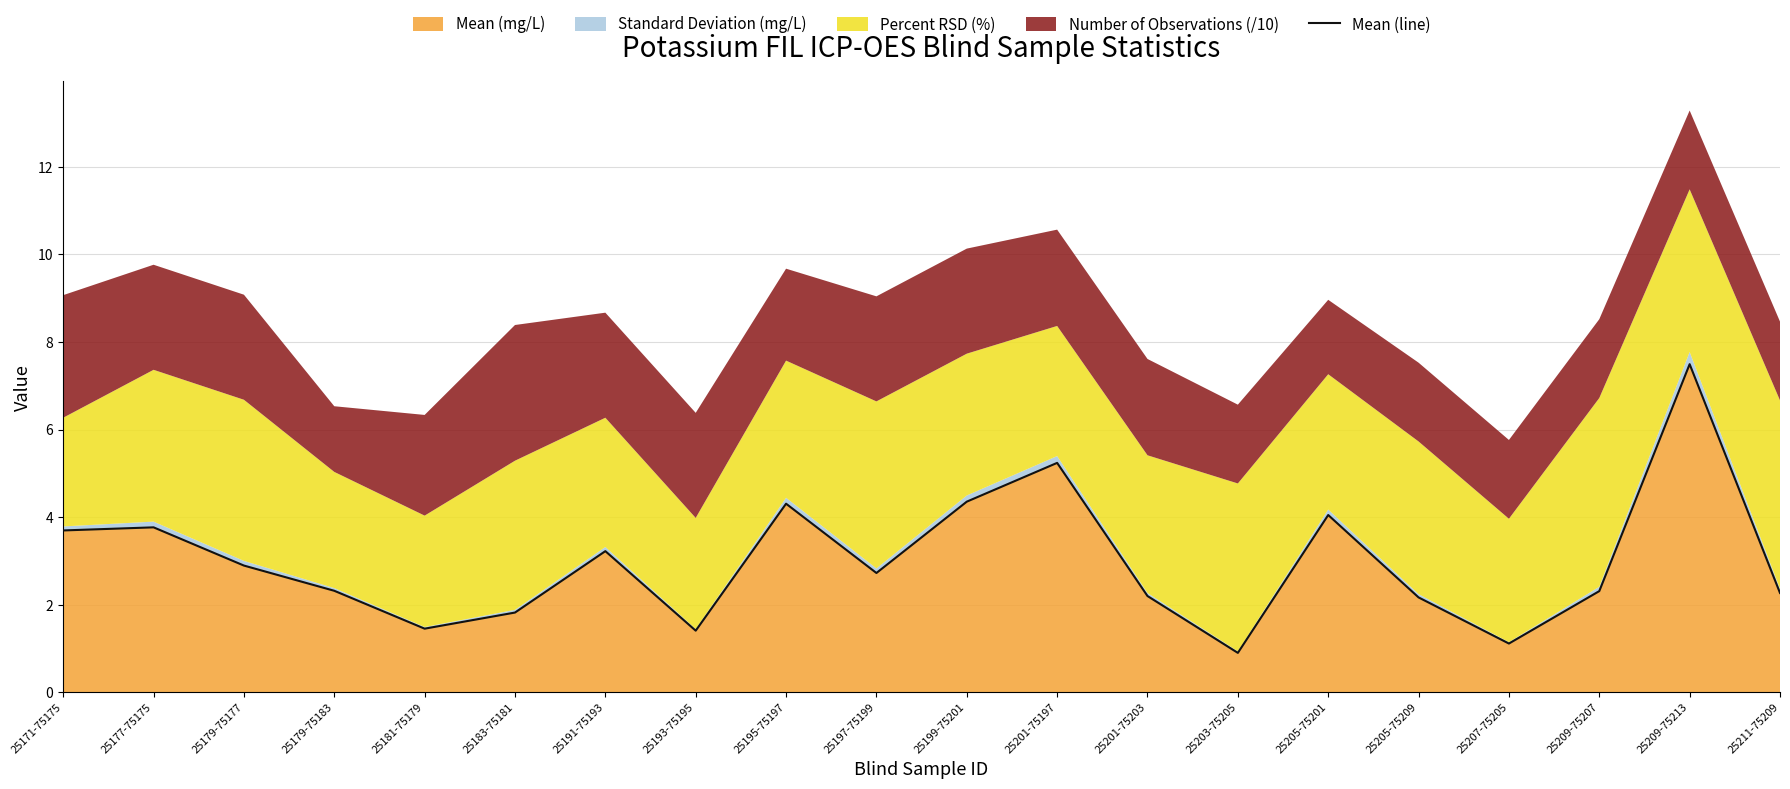

True or false: the data shows 10.7 at 25209-75213.

False